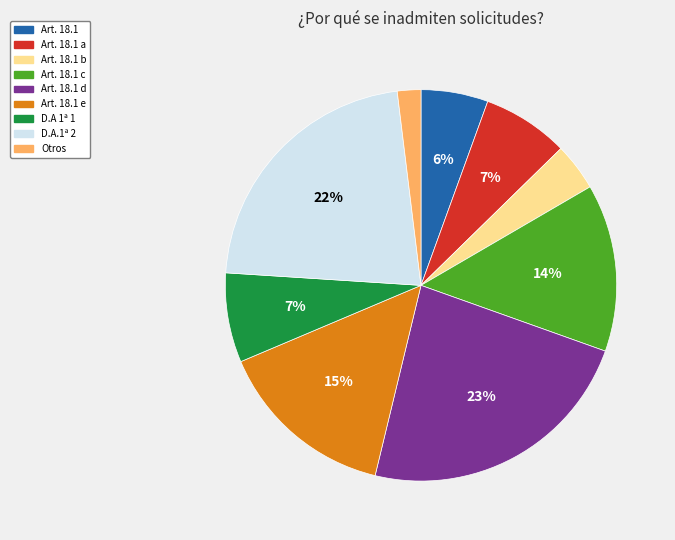

Is there any slice that represents more than half of the pie?

No